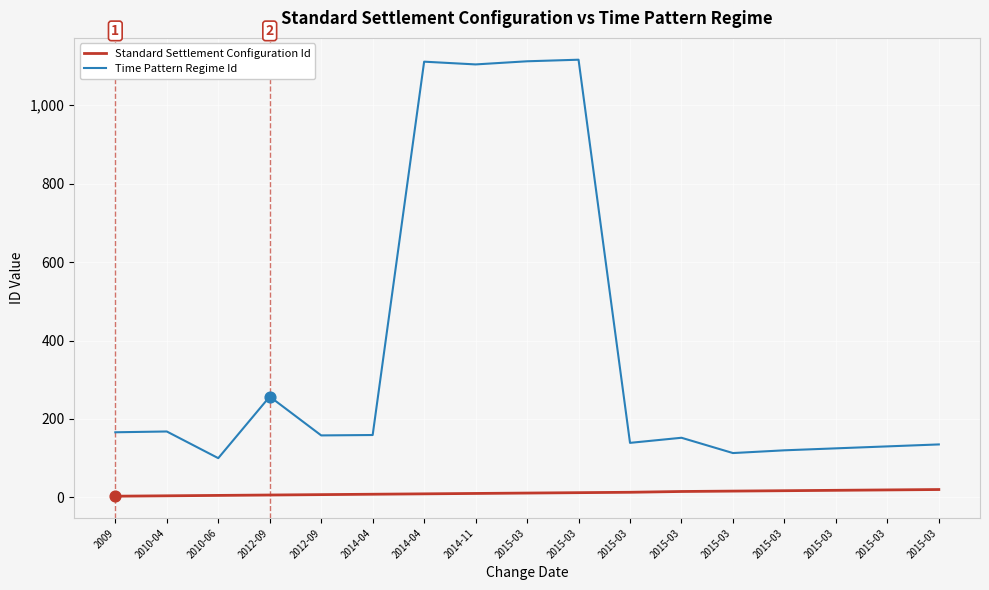

At which category is the sum across all series the highest?

2015-03